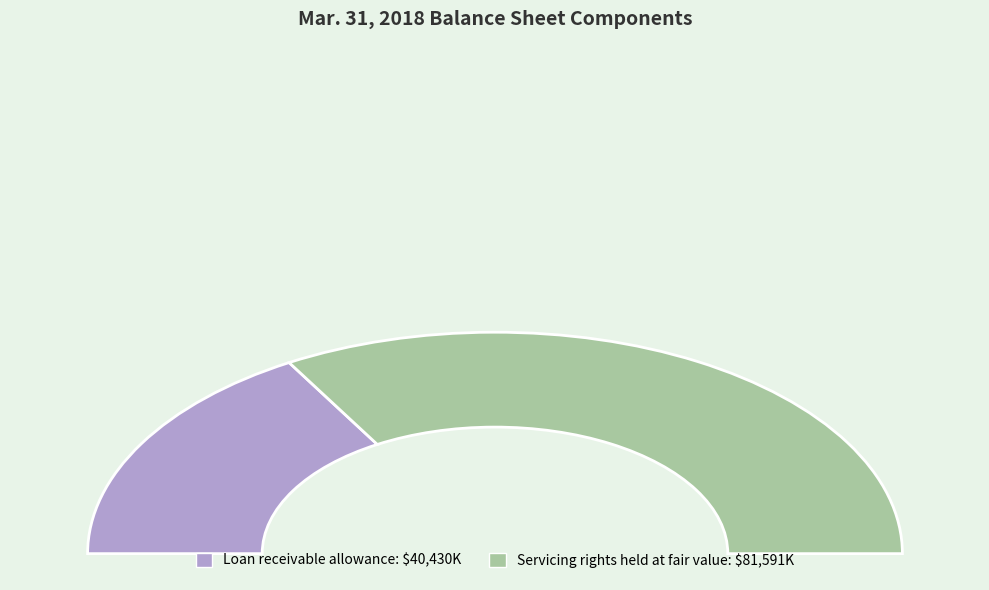

Rank the categories by value from highest to lowest.

Servicing rights held at fair value, Loan receivable allowance